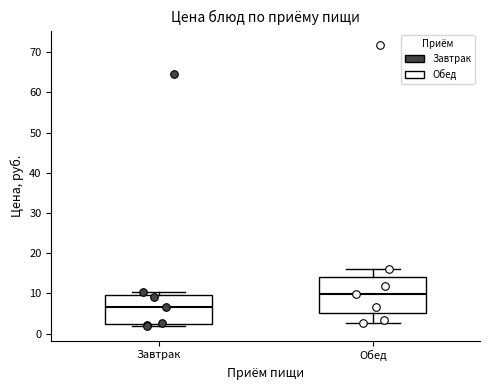

Which box is the tallest, from its lower edge to its upper edge?

Обед